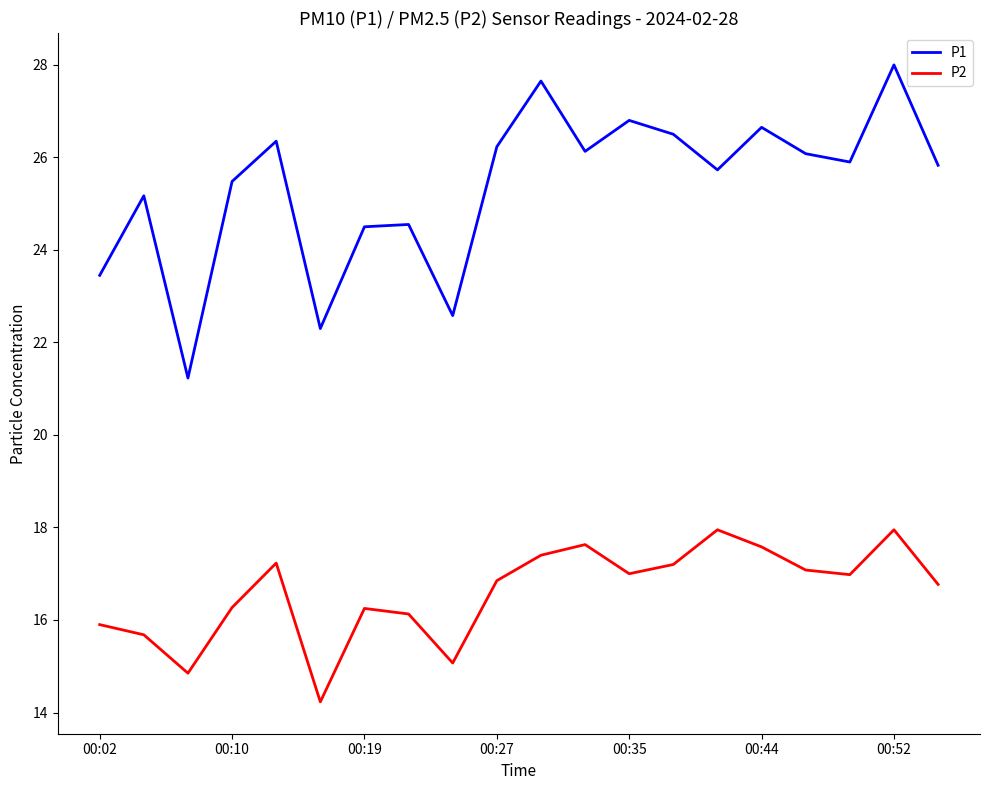

What is the difference between the maximum and minimum values in the P2 series?

3.7